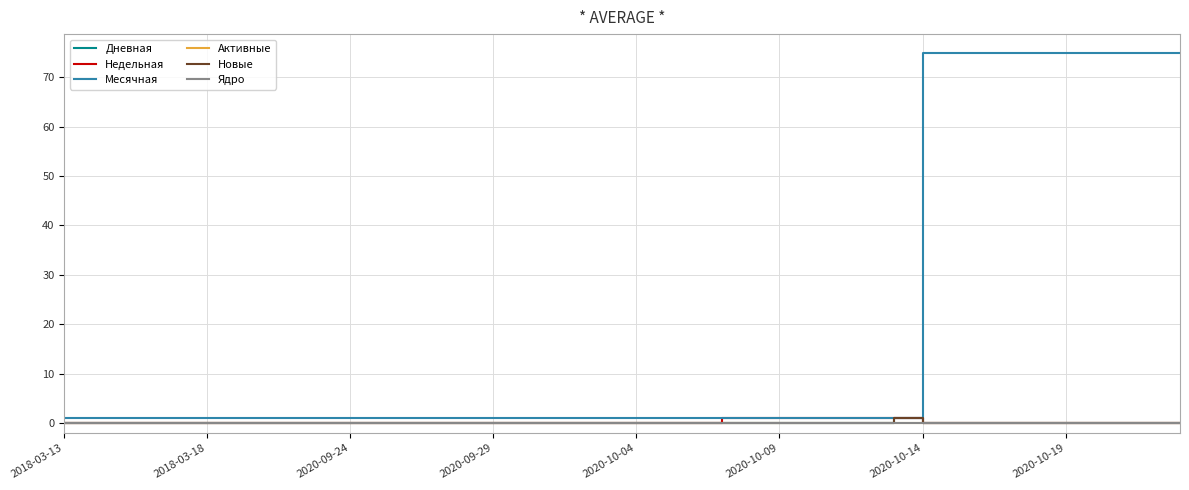

At which category does the chart reach its minimum across all series?

2018-03-13